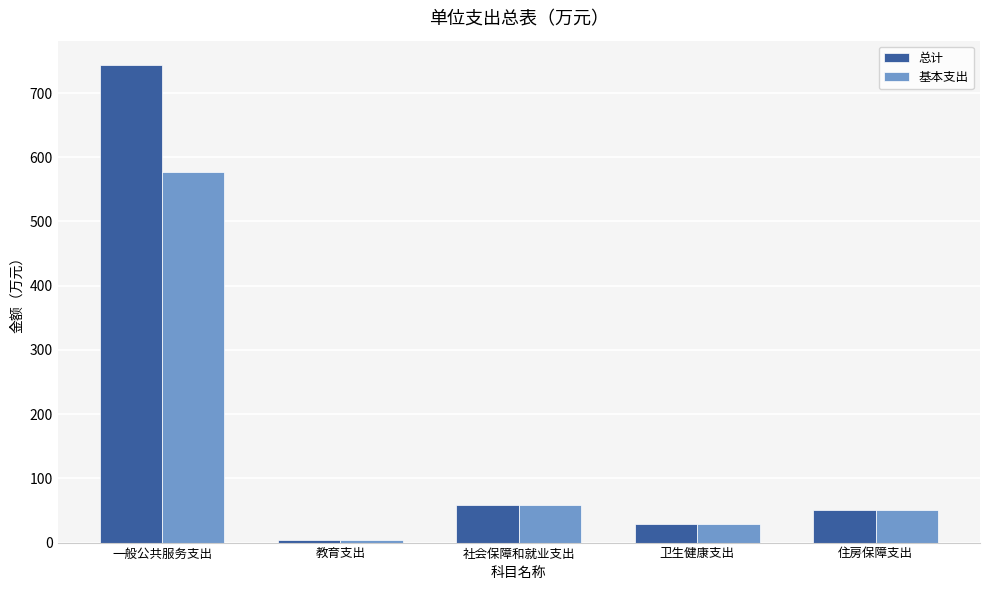

What is the smallest value displayed?

3.5